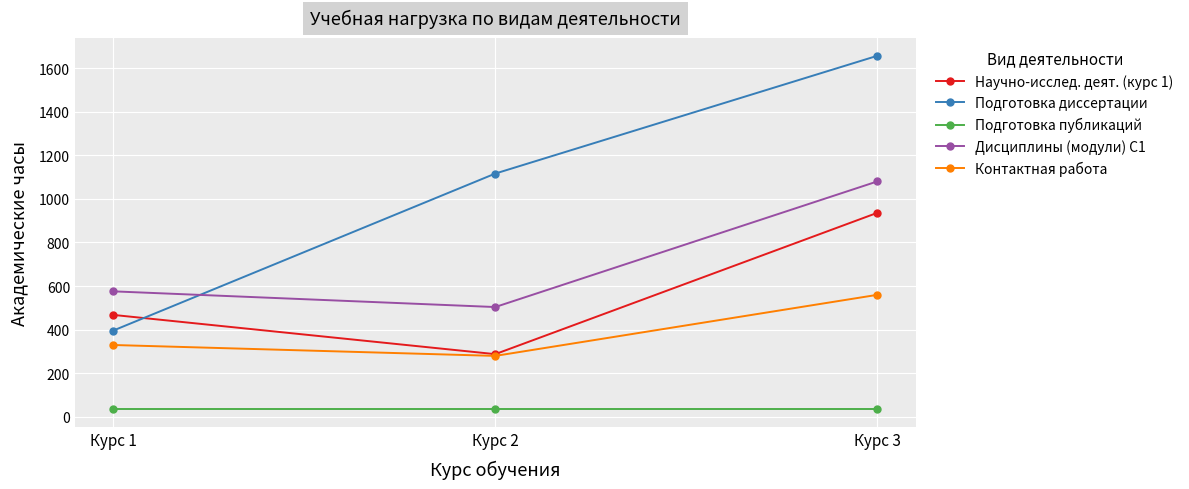

Reading left to right, transcribe all the data shown in this chart.

Научно-исслед. деят. (курс 1): Курс 1=468	Курс 2=288	Курс 3=936
Подготовка диссертации: Курс 1=396	Курс 2=1116	Курс 3=1656
Подготовка публикаций: Курс 1=36	Курс 2=36	Курс 3=36
Дисциплины (модули) С1: Курс 1=576	Курс 2=504	Курс 3=1080
Контактная работа: Курс 1=330	Курс 2=280	Курс 3=560